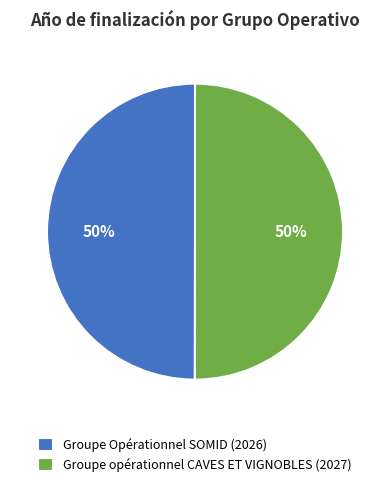

How many slices are in this pie chart?

2